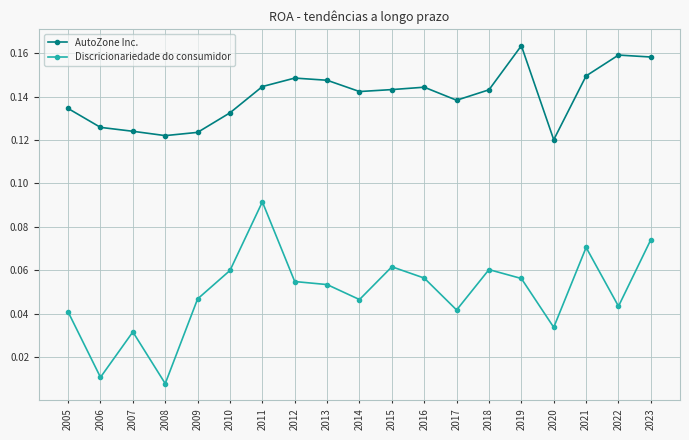

List the series in order of their overall mean, highest first.

AutoZone Inc., Discricionariedade do consumidor